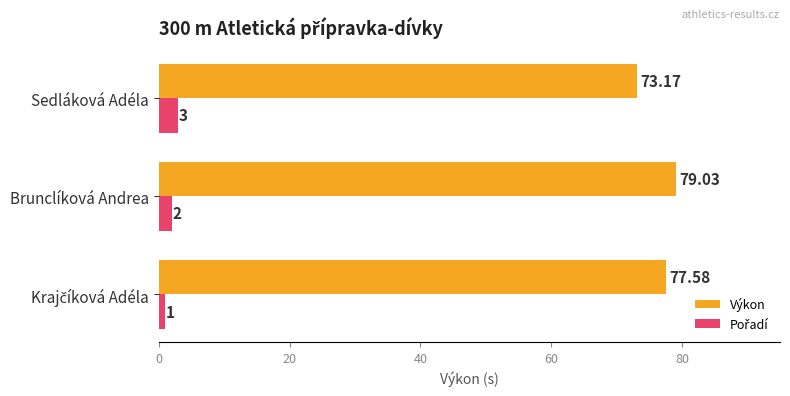

At which category does the chart reach its peak across all series?

Brunclíková Andrea